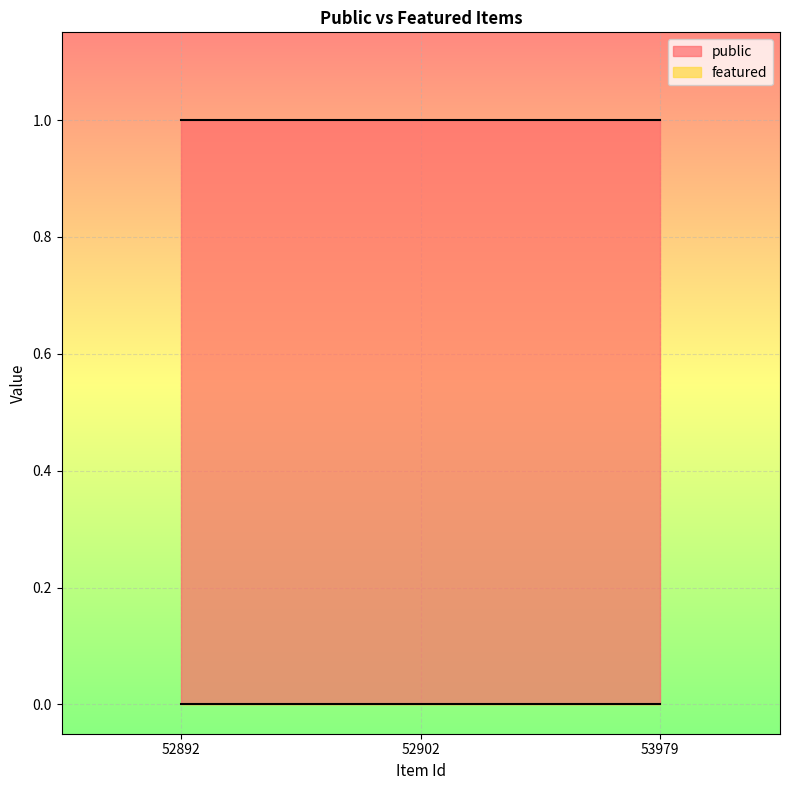

Reading right to left, transcribe all the data shown in this chart.

public: 1	1	1
featured: 0	0	0